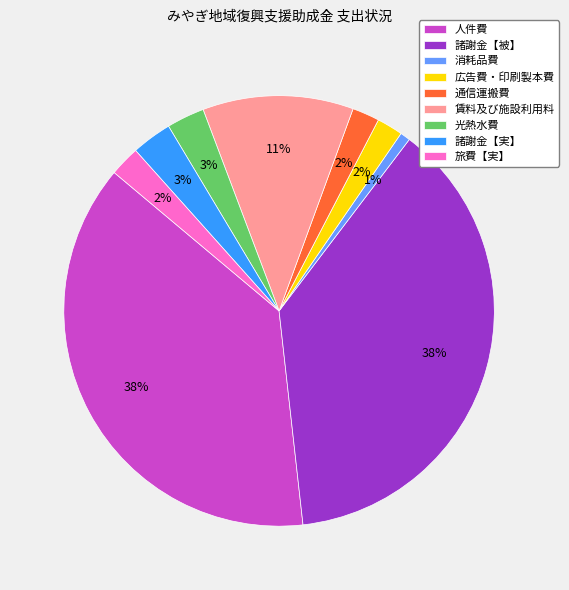

Between 諸謝金【実】 and 通信運搬費, which is larger?

諸謝金【実】